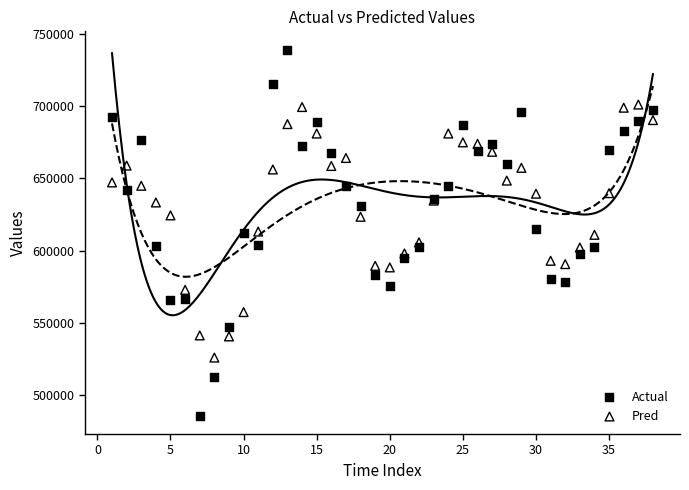

Which series contains the lowest Y value?

Actual